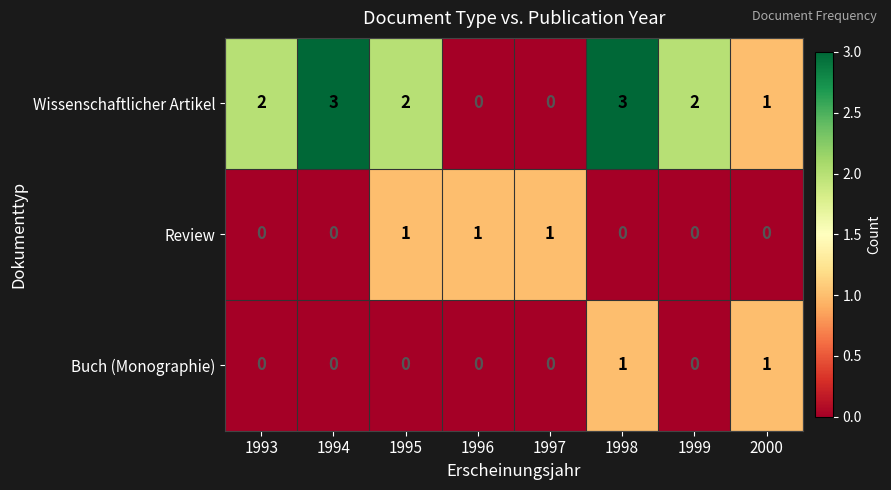

At which category is the sum across all series the highest?

1998